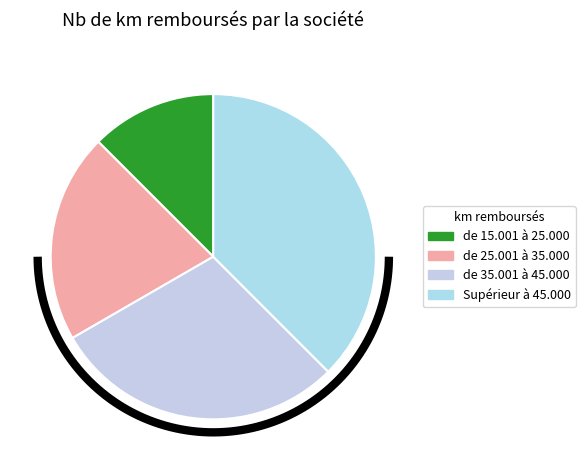

What is the smallest slice in the pie chart?

de 15.001 à 25.000